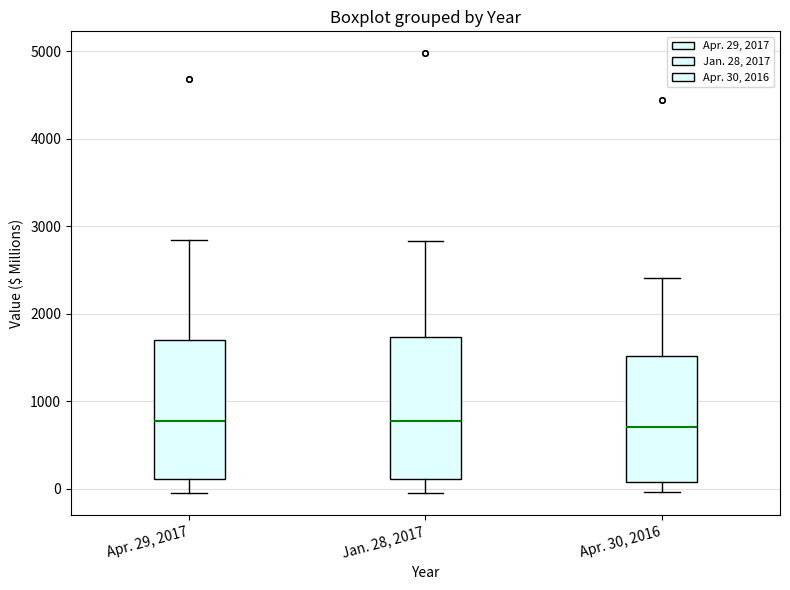

Reading left to right, transcribe this box plot: for each box, give where its median line is, the range the box spans, and where its two whiskers end, as read against the y-axis. The values are not printed on the chart, so give them approximately, as read against the axis.

Apr. 29, 2017: median 800, box 100 to 1700, whiskers -100 to 2800
Jan. 28, 2017: median 800, box 100 to 1700, whiskers 0 to 2800
Apr. 30, 2016: median 700, box 100 to 1500, whiskers 0 to 2400